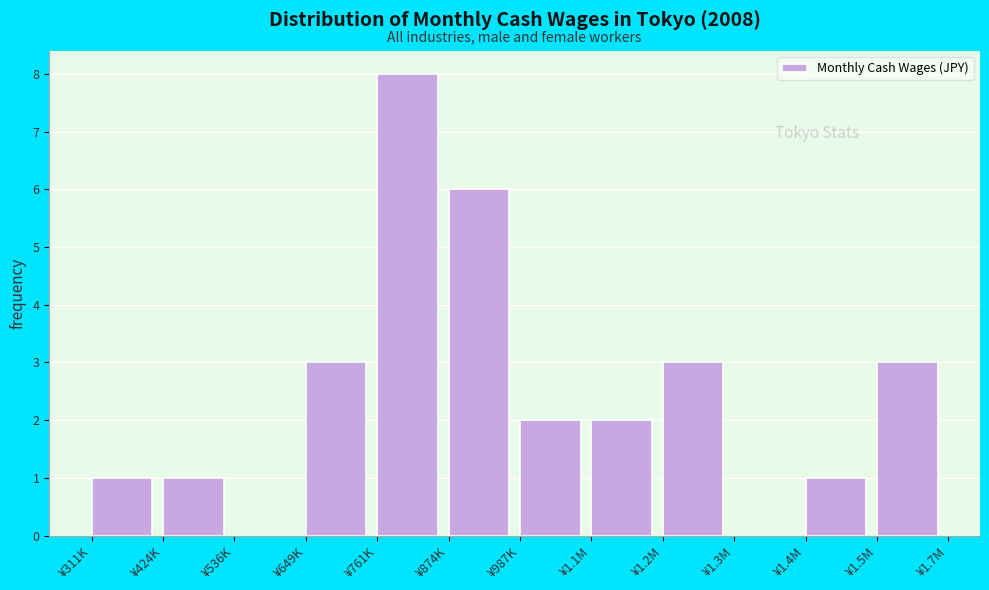

Reading left to right, extract all data points from this chart.

¥311K=1	¥424K=1	¥536K=0	¥649K=3	¥761K=8	¥874K=6	¥987K=2	¥1.1M=2	¥1.2M=3	¥1.3M=0	¥1.4M=1	¥1.5M=3